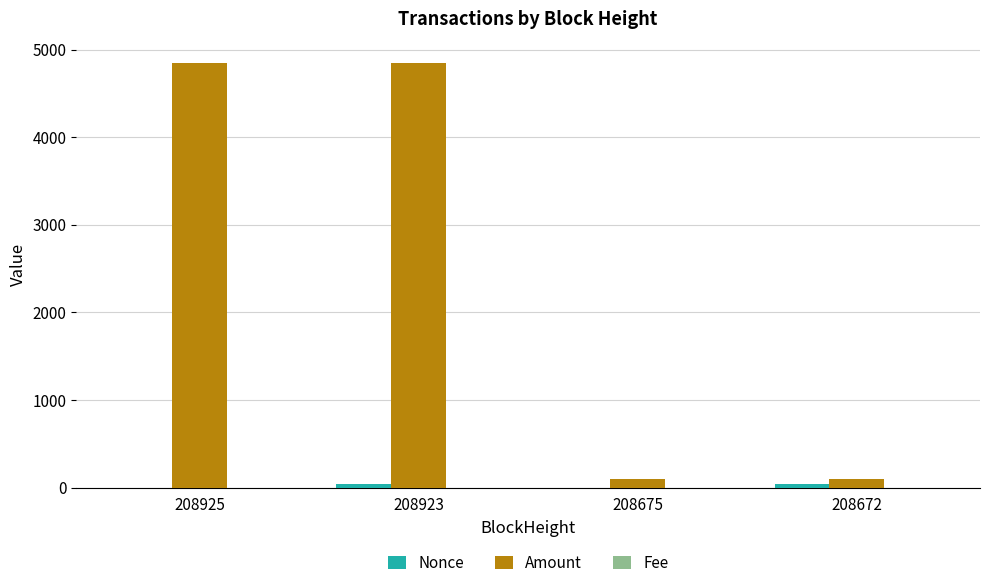

What is the maximum value shown in the chart?

4850.0